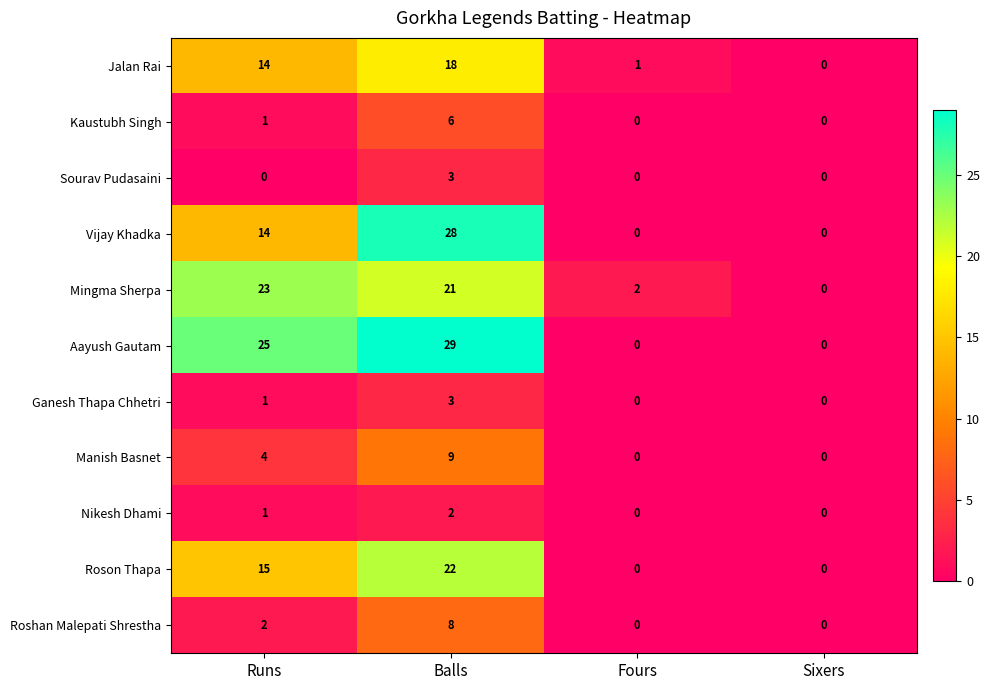

The Roson Thapa series shows 15 at Fours. True or false?

False